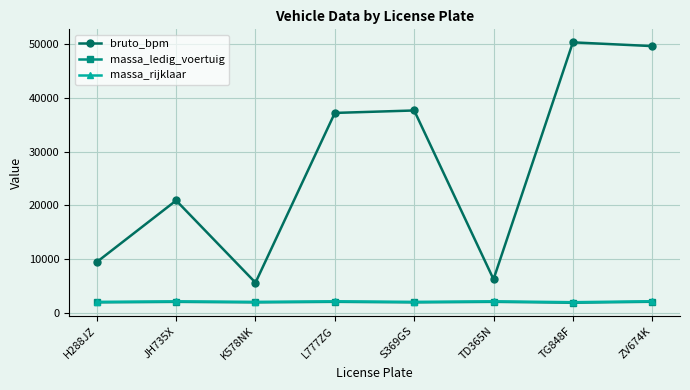

Which series has the widest spread of values?

bruto_bpm